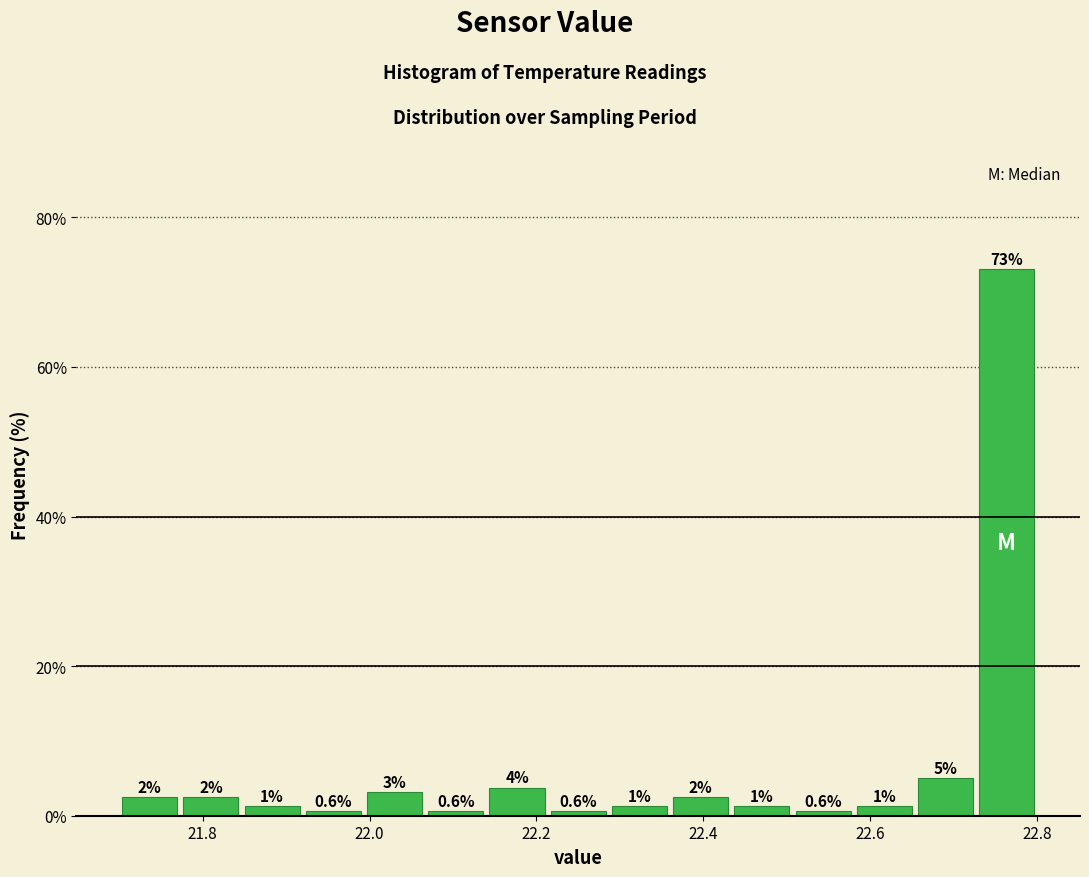

Around what value on the x-axis is the tallest bar? Give the approximate position of its centre, as read against the axis.

22.76